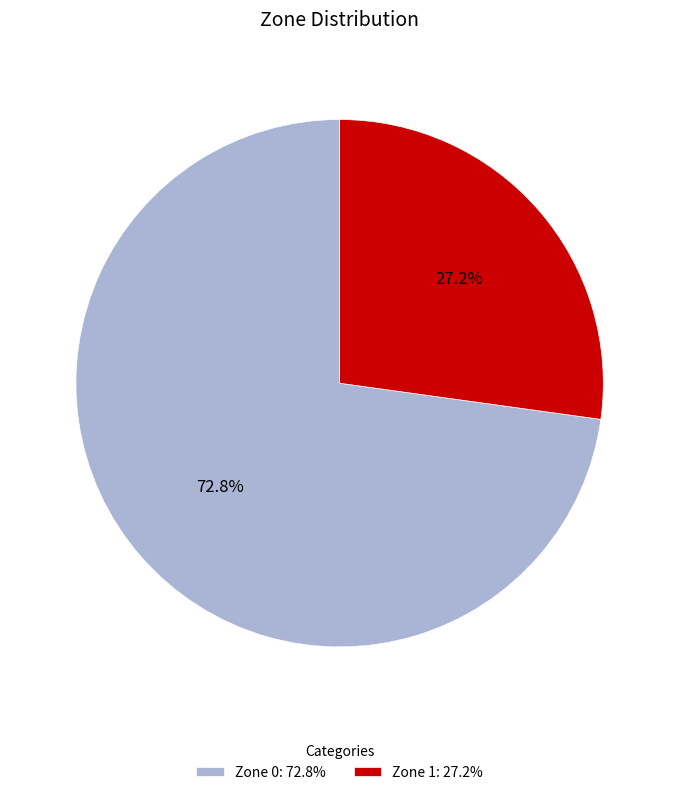

Does Zone 1 represent more than half of the total?

No